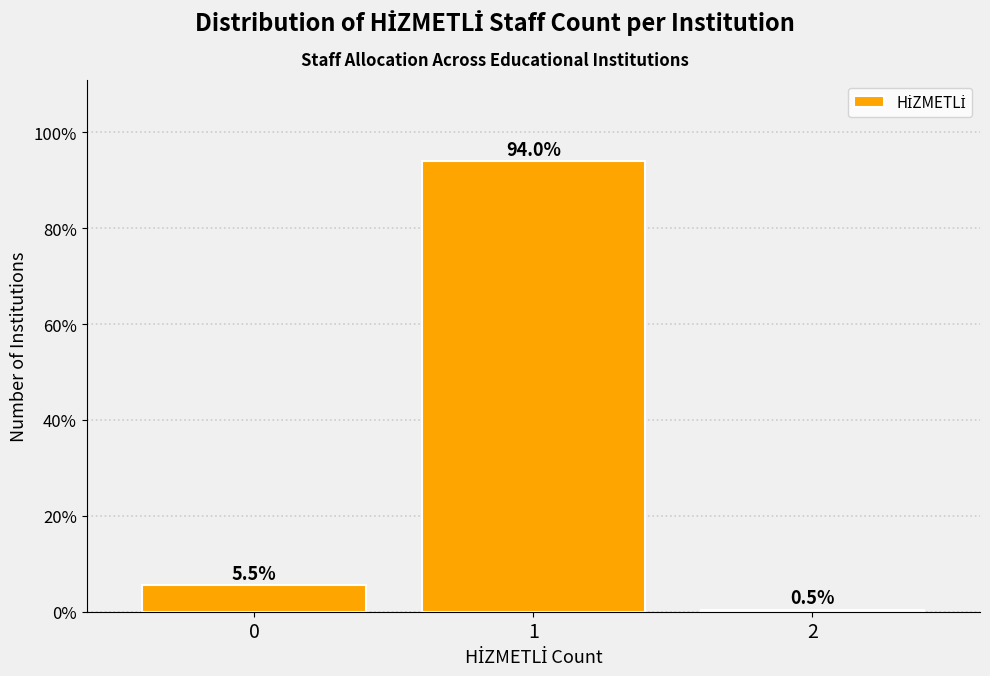

Reading left to right, what are all the values shown in this chart?

5.5	94.0	0.5